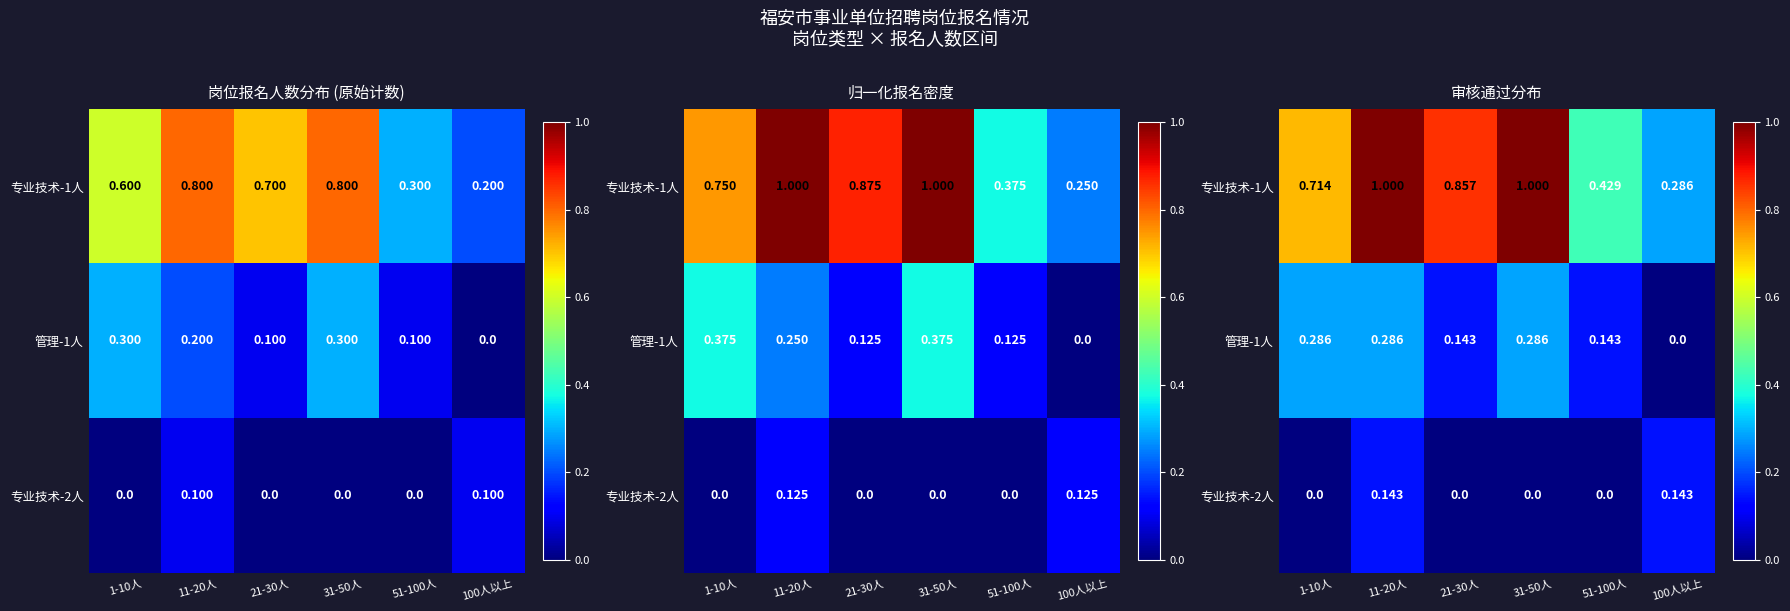

Rank the series by their average value, from highest to lowest.

专业技术-1人, 管理-1人, 专业技术-2人